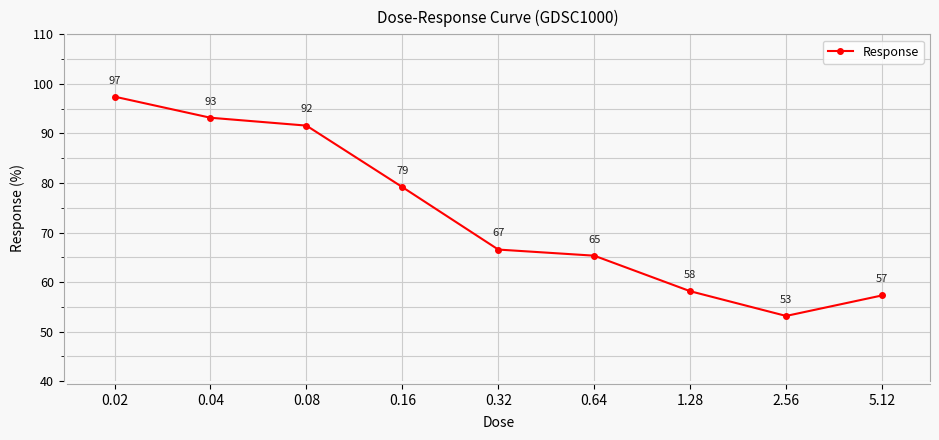

Which has a higher value, 1.28 or 0.04?

0.04